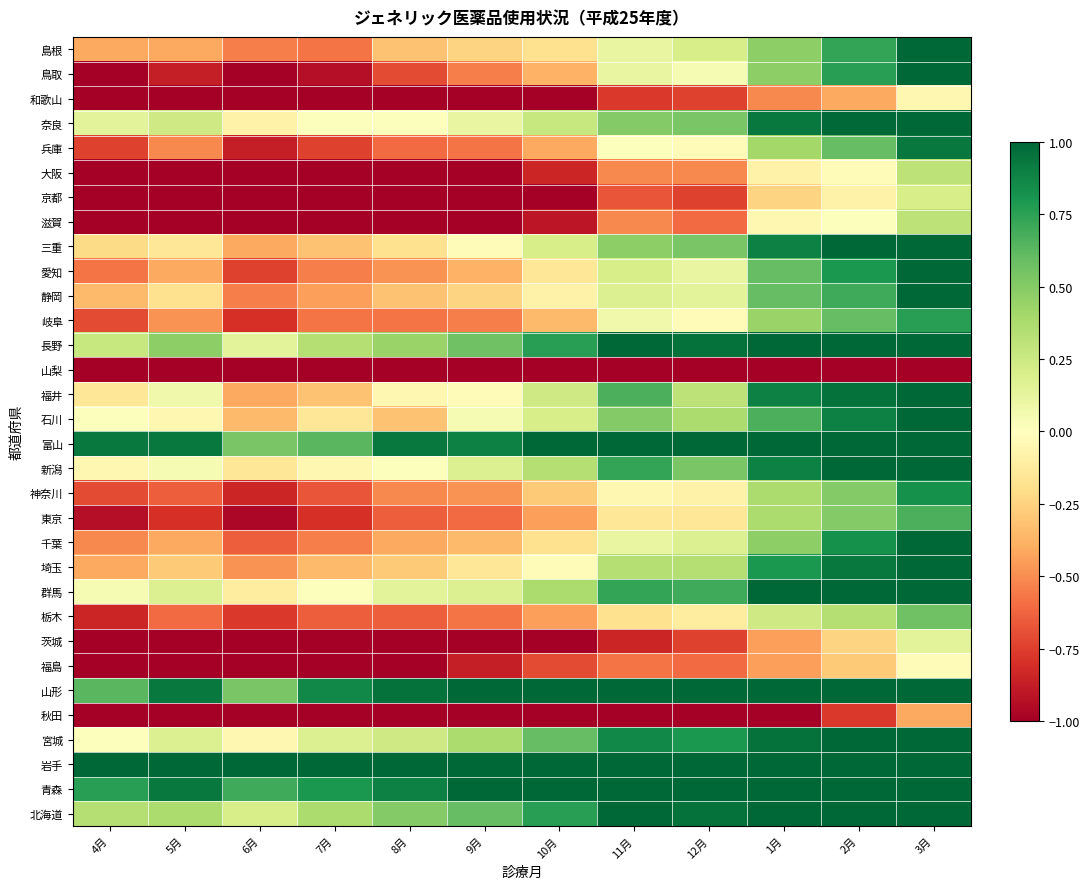

At which category is the sum across all series the highest?

3月